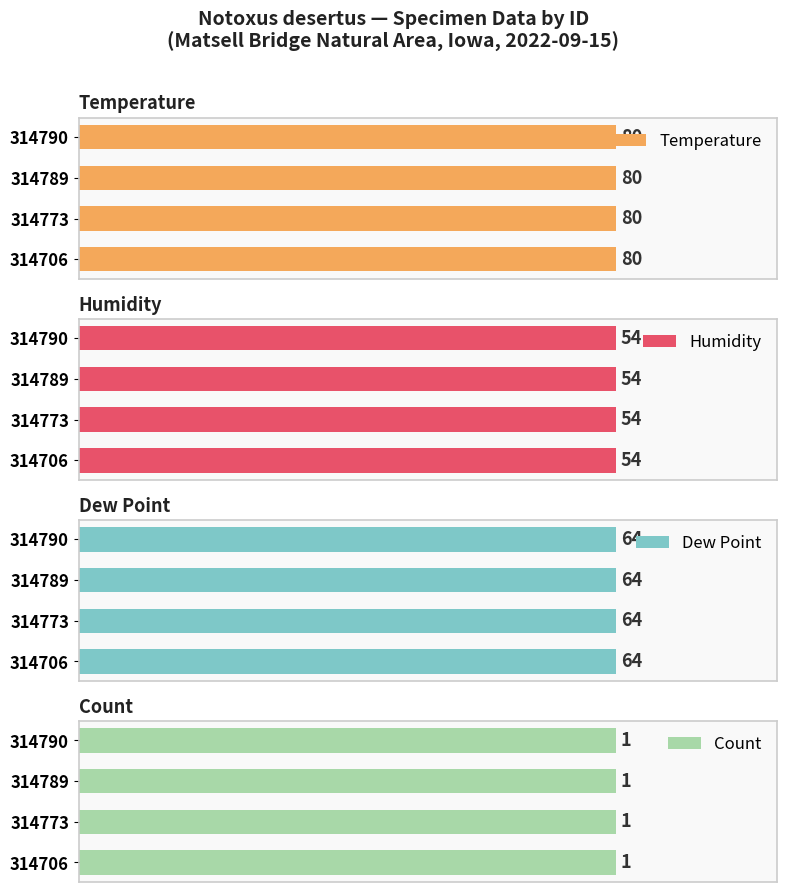

List the labels in order of Humidity value, smallest first.

314706, 314773, 314789, 314790